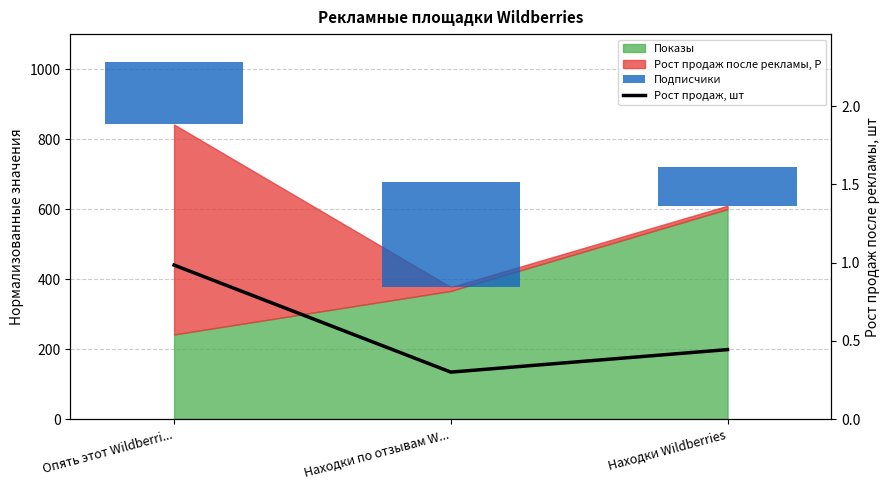

True or false: Рост продаж, шт has a value of 0.1 at Находки по отзывам W....

False